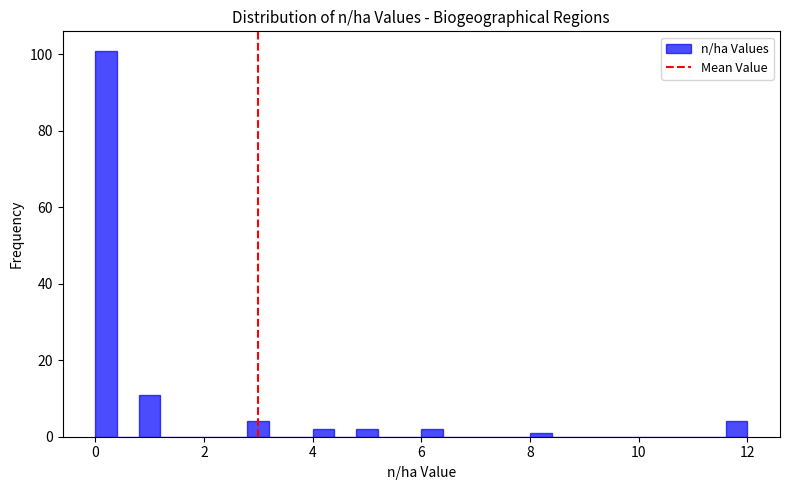

Around what value on the x-axis is the tallest bar? Give the approximate position of its centre, as read against the axis.

0.2